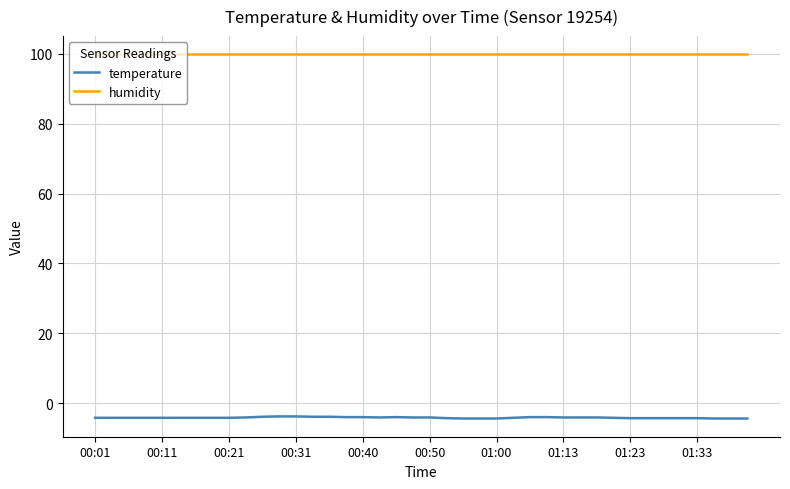

Does the chart have visible grid lines?

Yes